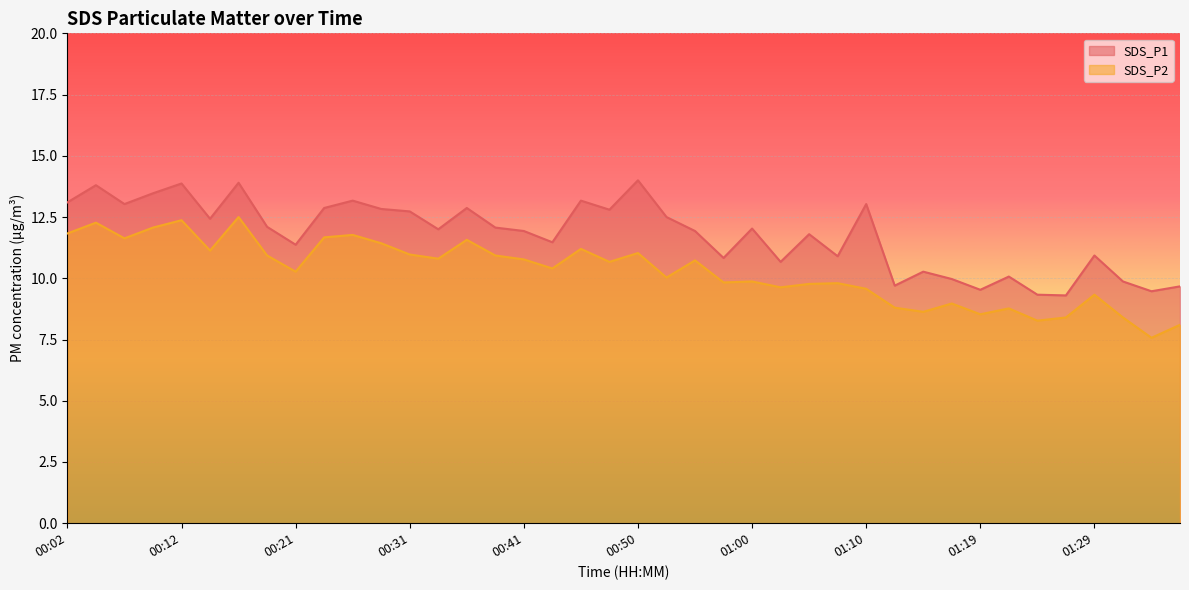

True or false: SDS_P1 has a value of 16.8 at 00:43.

False